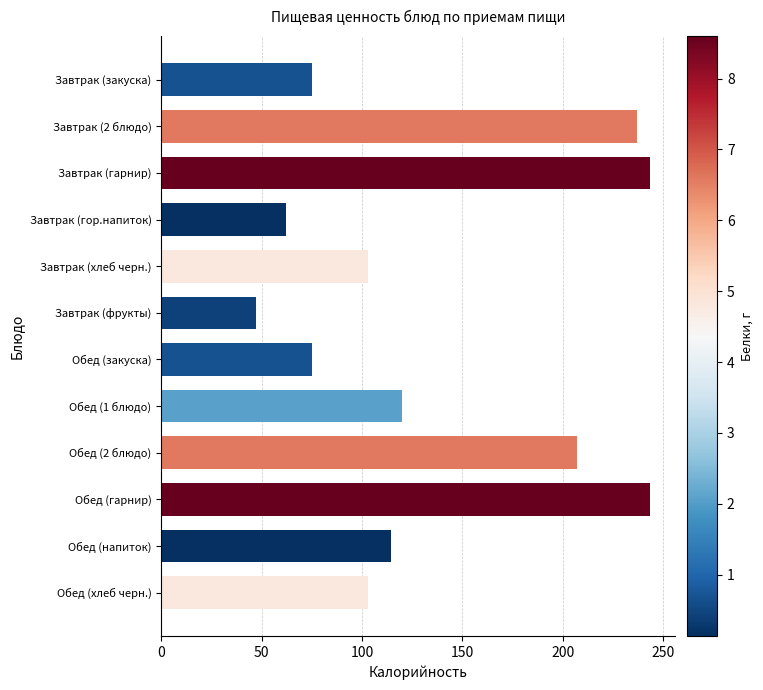

Does the chart contain any negative values?

No